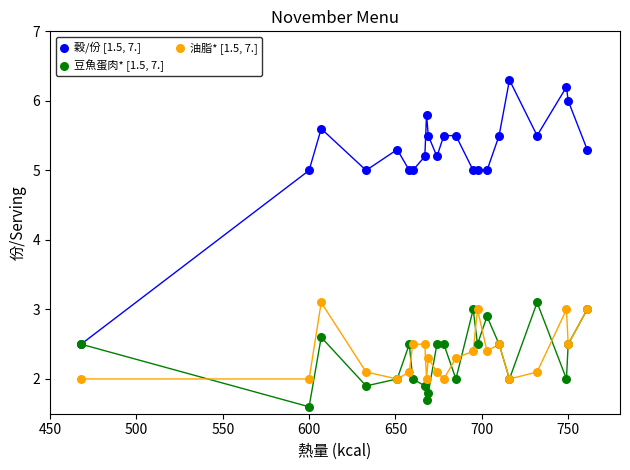

What are all the series names shown in the legend?

穀/份 [1.5, 7.], 豆魚蛋肉* [1.5, 7.], 油脂* [1.5, 7.]